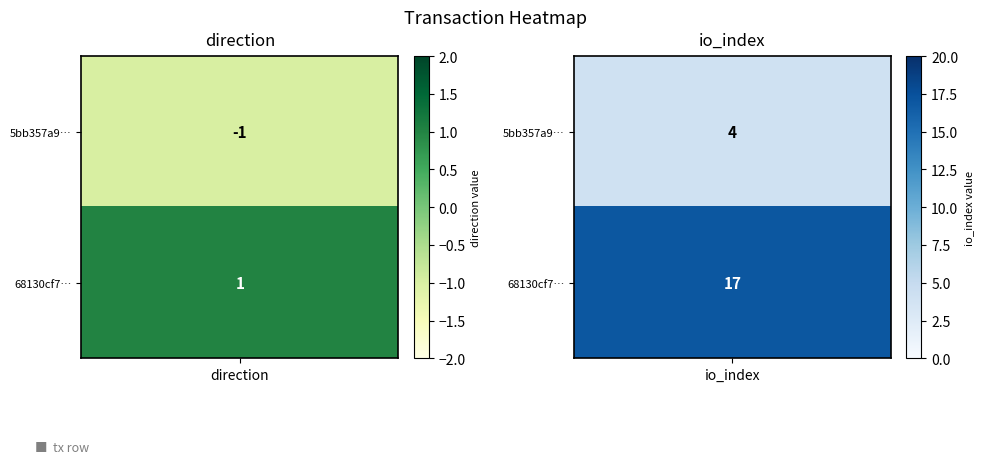

What is the average value of the 5bb357a9717dde3ed560648de8339b3dc7dc482 series?

2